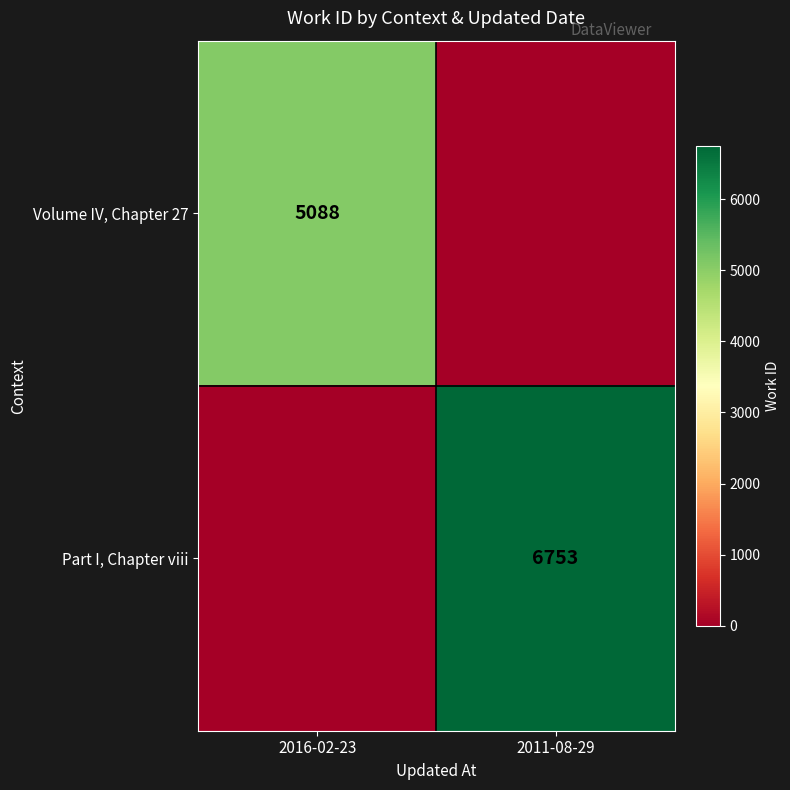

What is the difference between the highest and lowest values at 2011-08-29?

6753